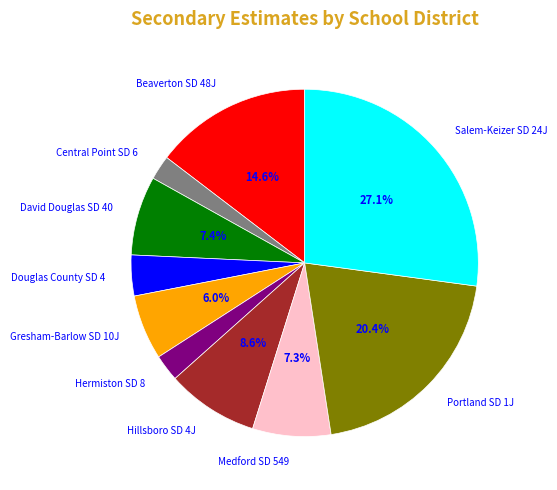

Does any single category account for the majority?

No